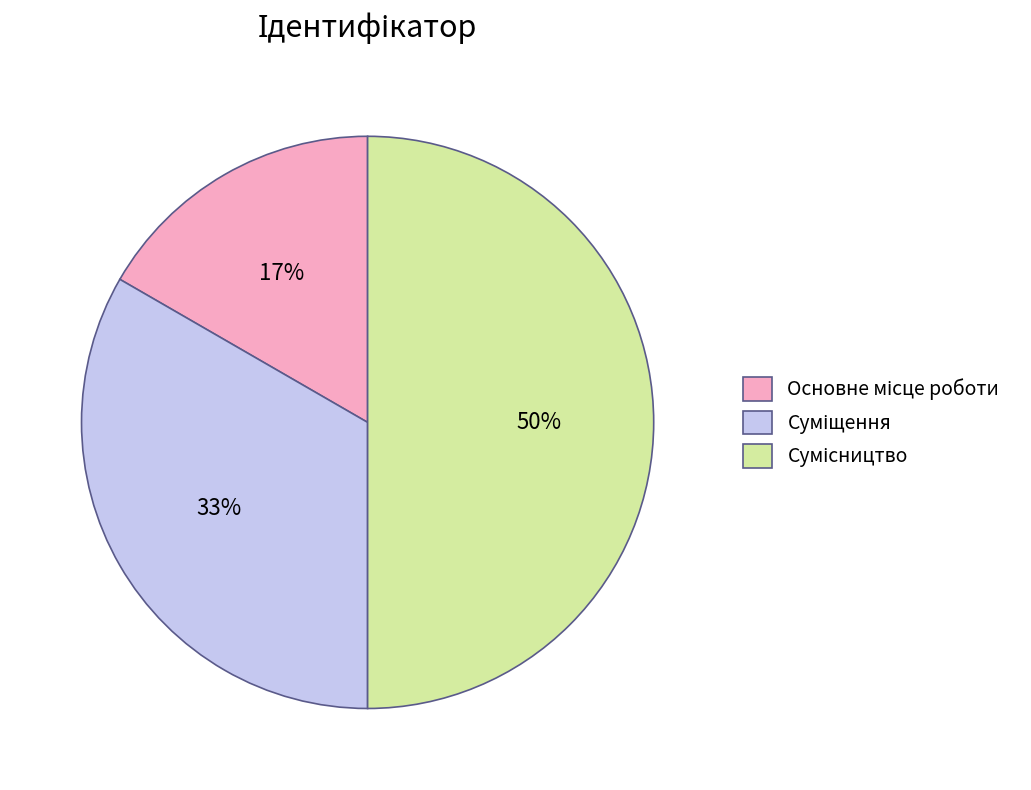

To the nearest percent, what is the average slice percentage?

33%